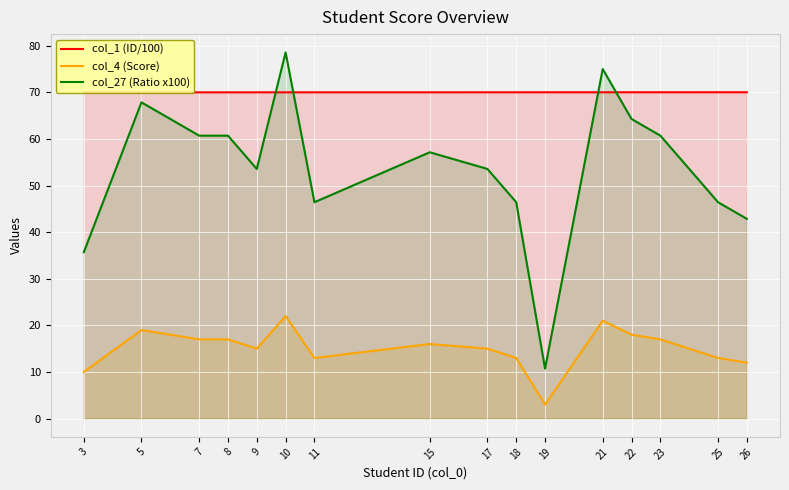

How many lines are shown in the chart?

3